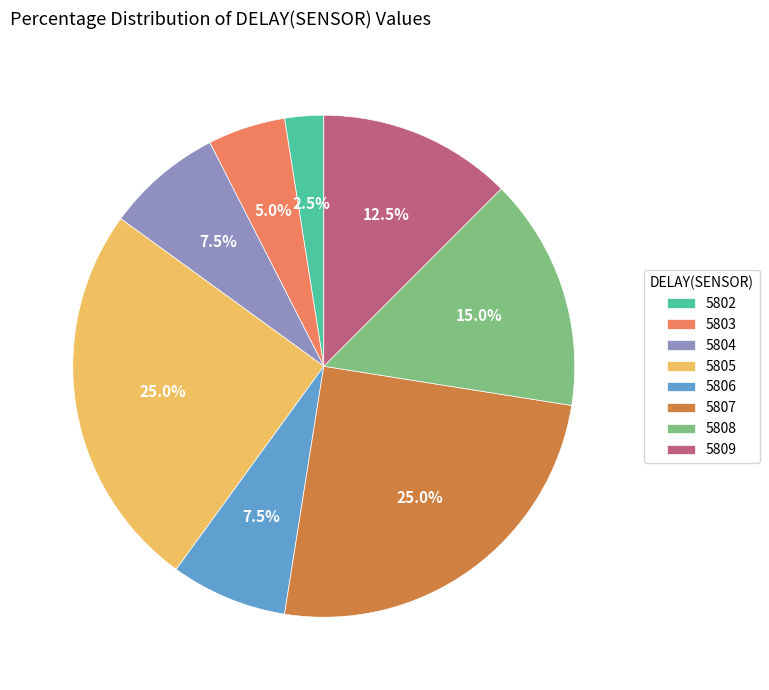

Which has a higher value, 5803 or 5802?

5803